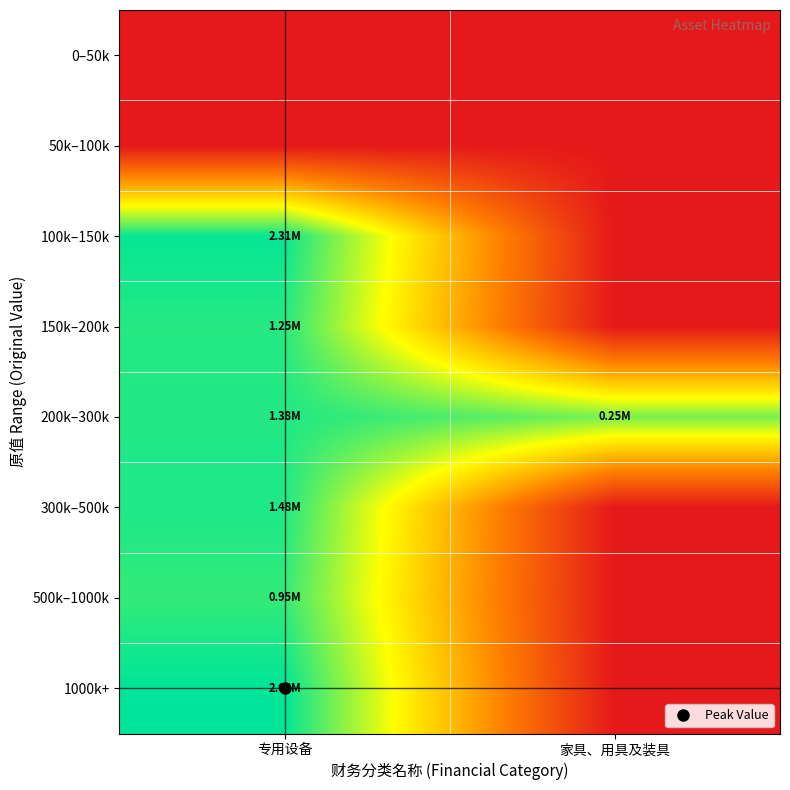

Reading right to left, list all the values displayed in this chart.

0–50k: 家具、用具及装具=0.0	专用设备=0.0
50k–100k: 家具、用具及装具=0.0	专用设备=0.0
100k–150k: 家具、用具及装具=0.0	专用设备=14.7
150k–200k: 家具、用具及装具=0.0	专用设备=14.0
200k–300k: 家具、用具及装具=12.4	专用设备=14.1
300k–500k: 家具、用具及装具=0.0	专用设备=14.2
500k–1000k: 家具、用具及装具=0.0	专用设备=13.8
1000k+: 家具、用具及装具=0.0	专用设备=14.8